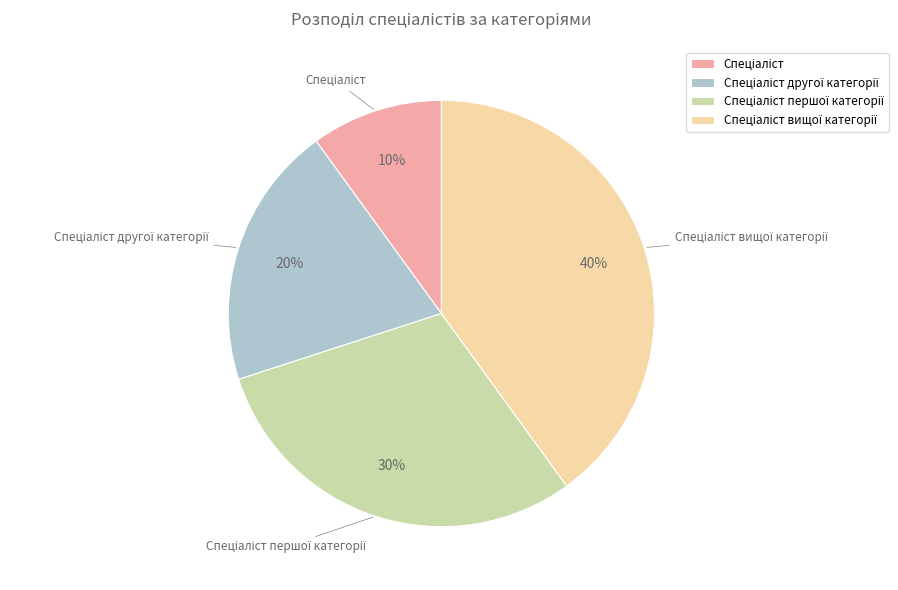

Is there any slice that represents more than half of the pie?

No